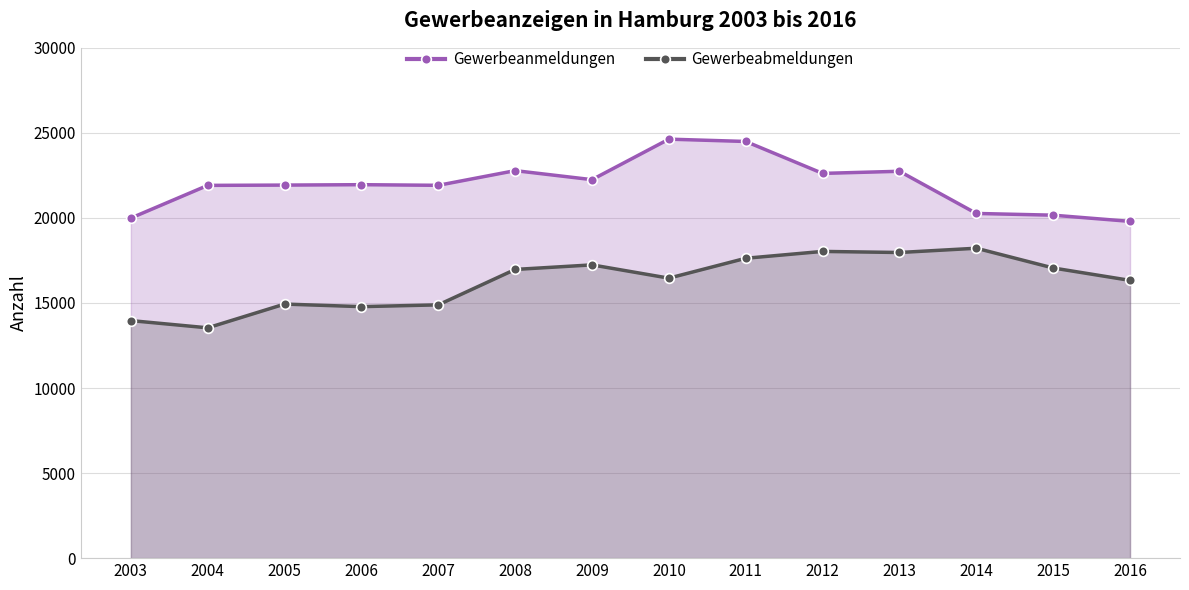

How many lines are shown in the chart?

2